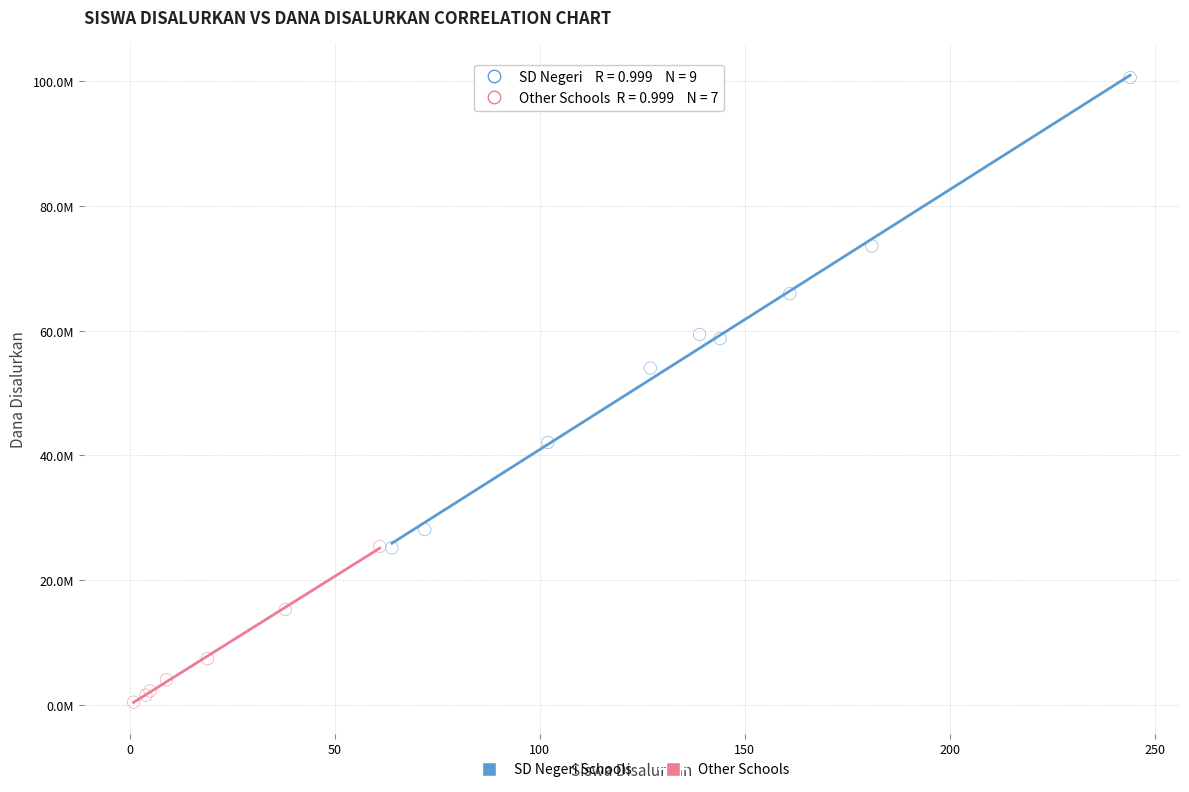

Which series has the largest Y range (max minus min)?

SD Negeri Schools